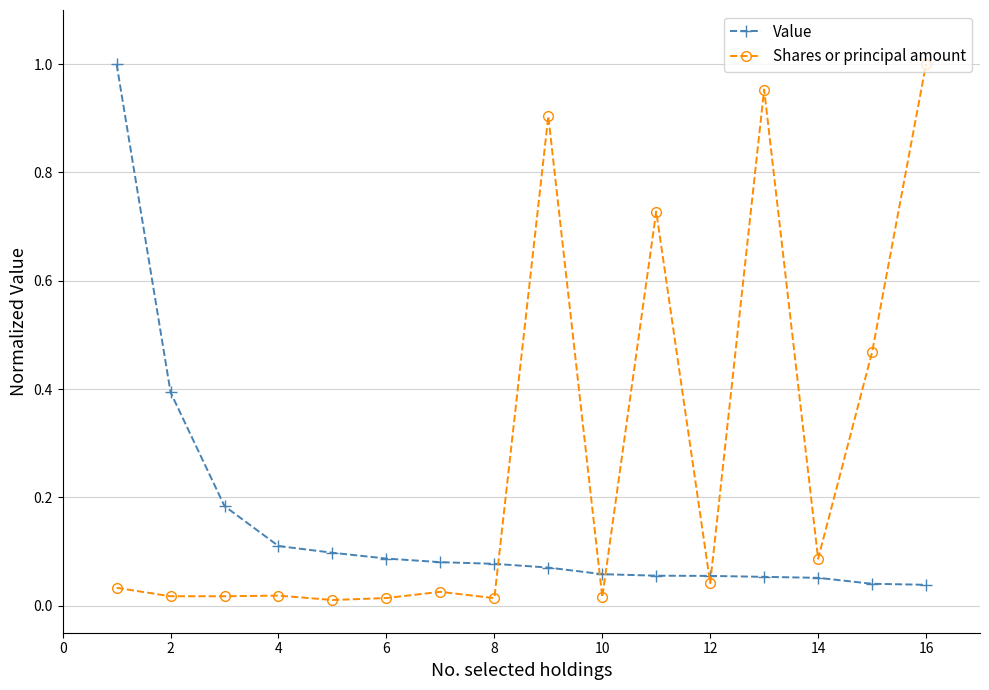

What is the sum of all Shares or principal amount values?

4.3